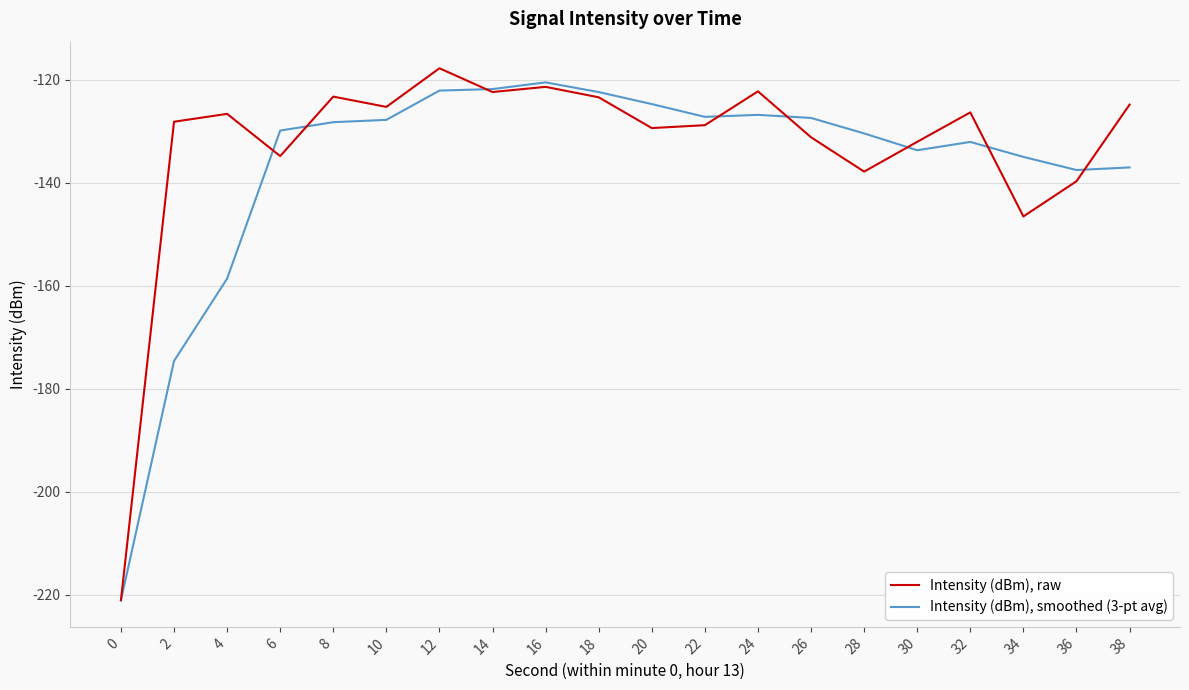

Which series changed the most between 24 and 32?

Intensity (dBm), smoothed (3-pt avg)